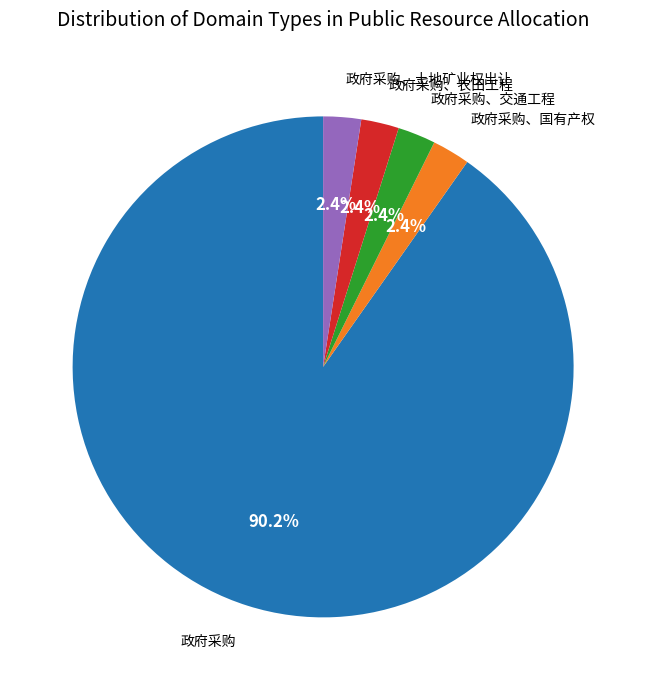

To the nearest percent, what is the difference between the largest and smallest slice percentages?

88%